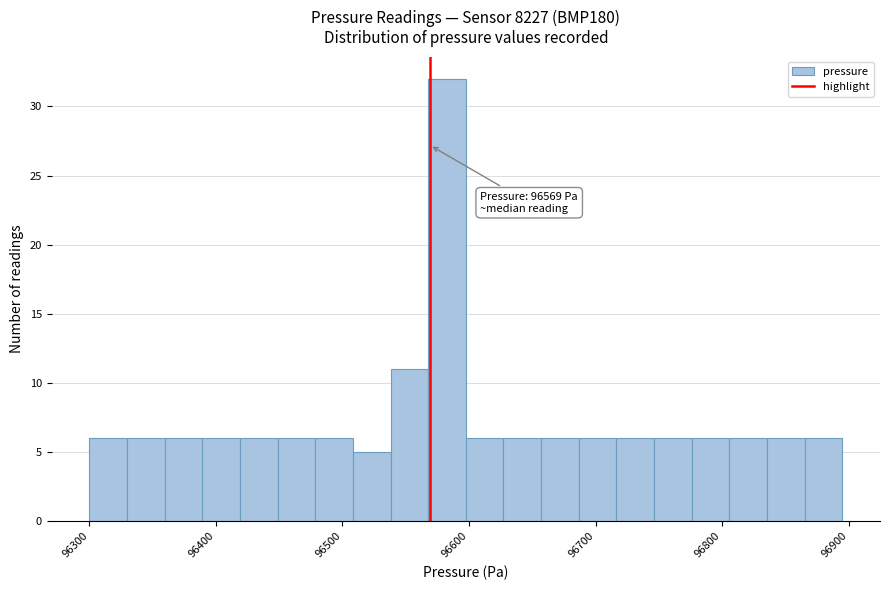

Around what value on the x-axis is the tallest bar? Give the approximate position of its centre, as read against the axis.

96580